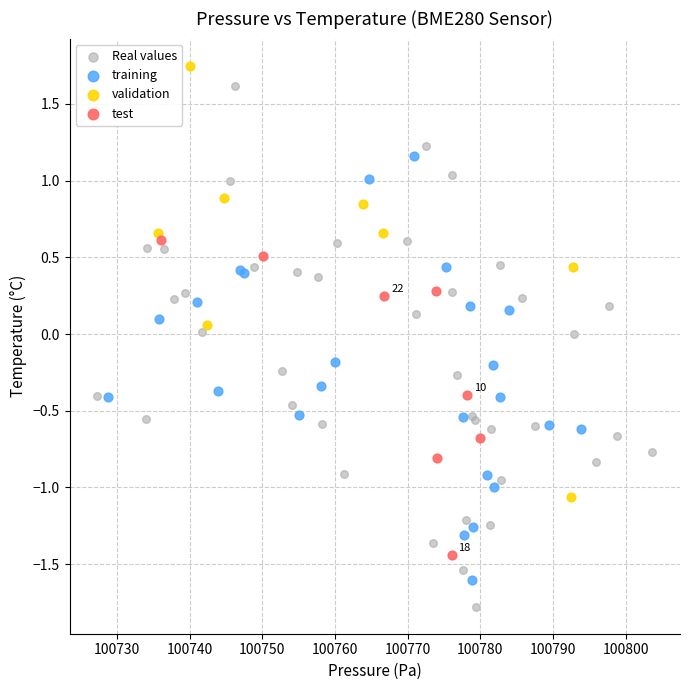

Which series reaches the minimum Y coordinate?

Real values